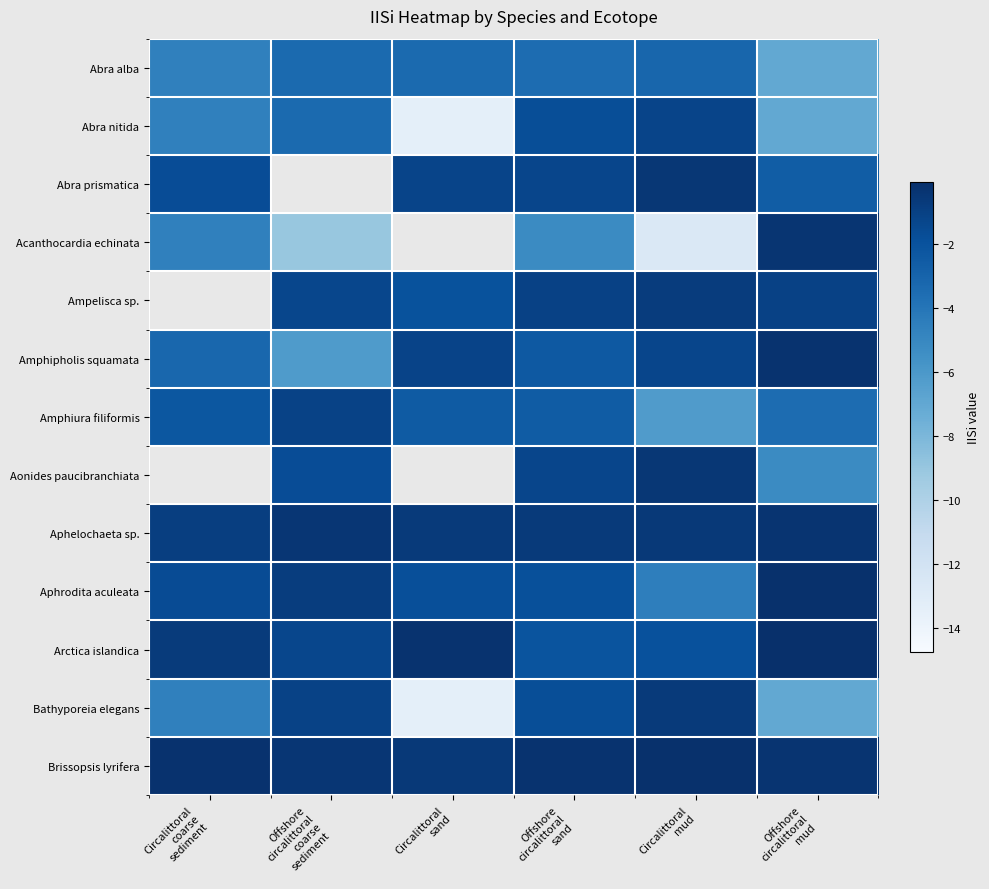

At how many categories does at least one series exceed -8?

6